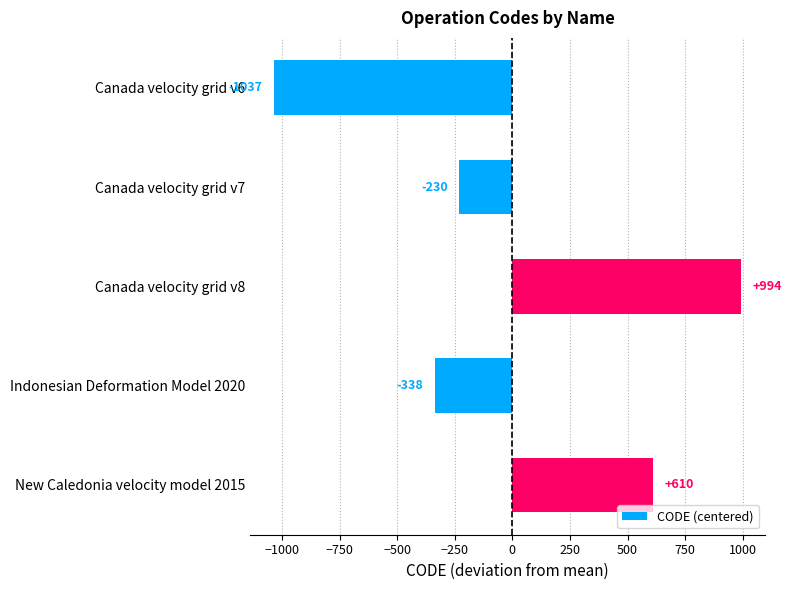

How many data points does each series have?

5